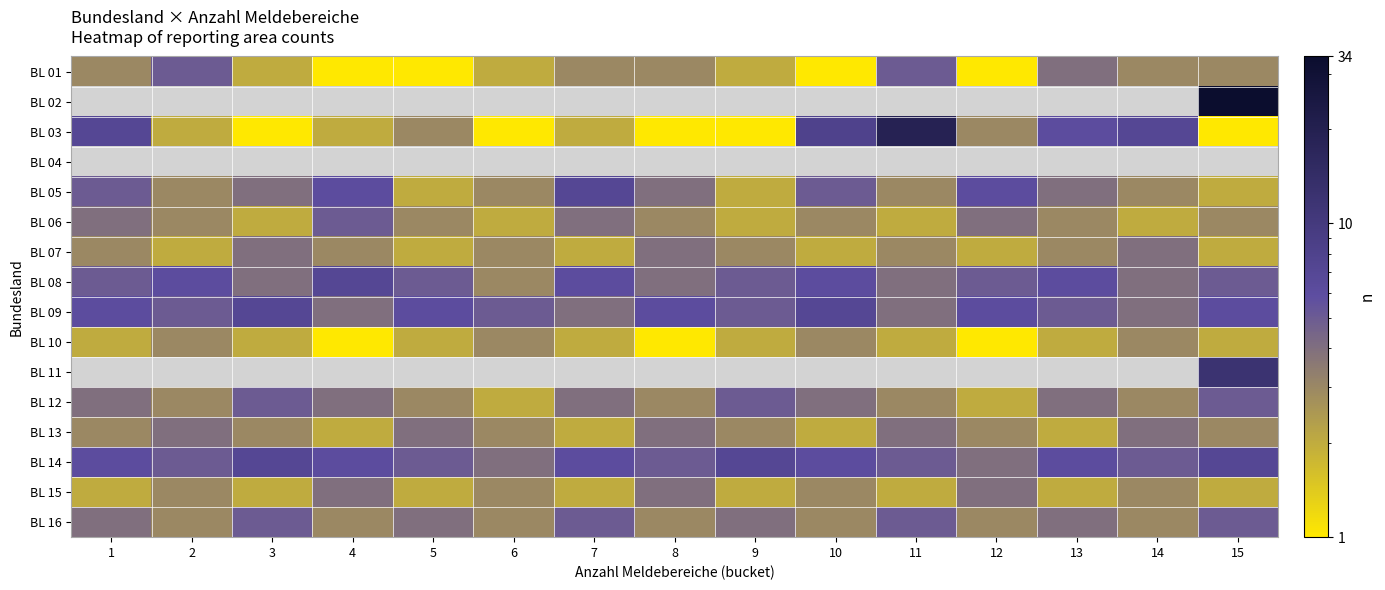

Which category has the lowest value across all series?

4